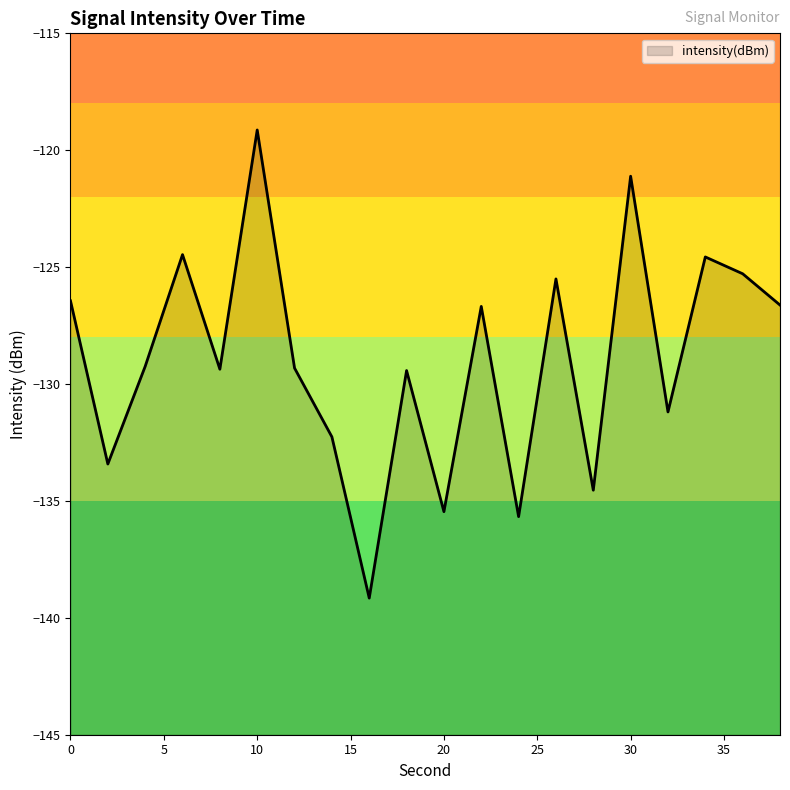

How many data points does each series have?

20